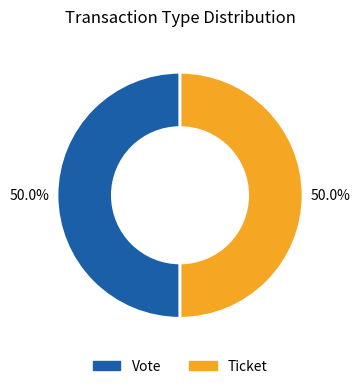

What is the ratio of the value at Vote to the value at Ticket?

1.0